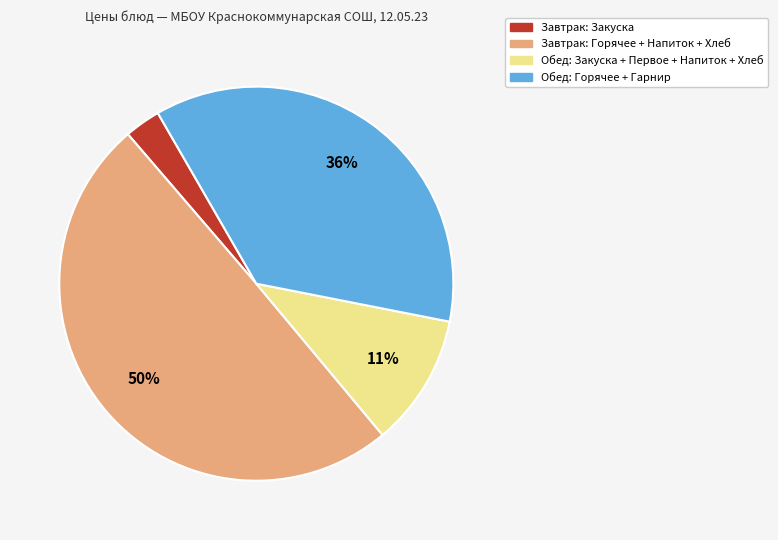

To the nearest percent, what is the average slice percentage?

25%